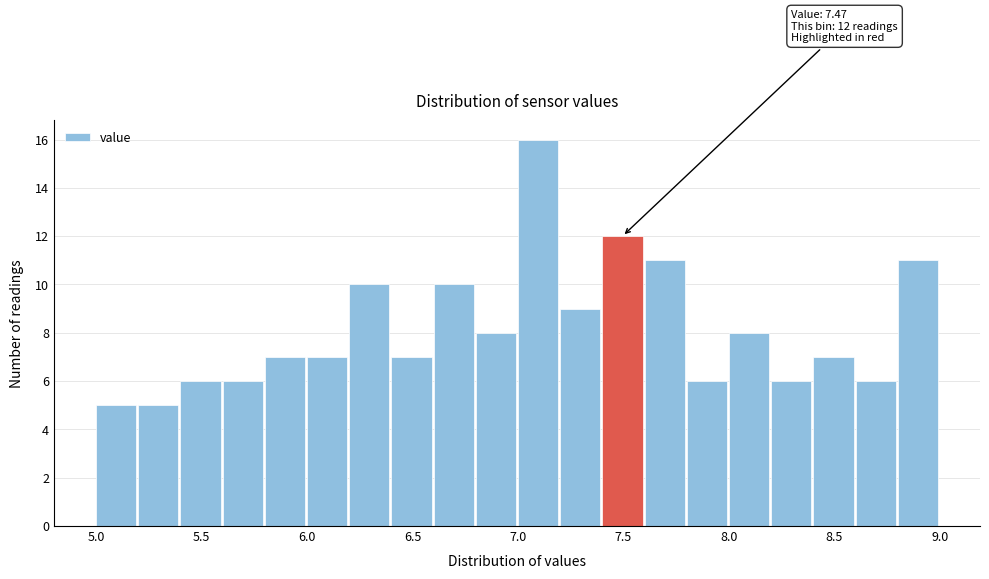

Over which range of the x-axis is the bar tallest?

7.0 to 7.2